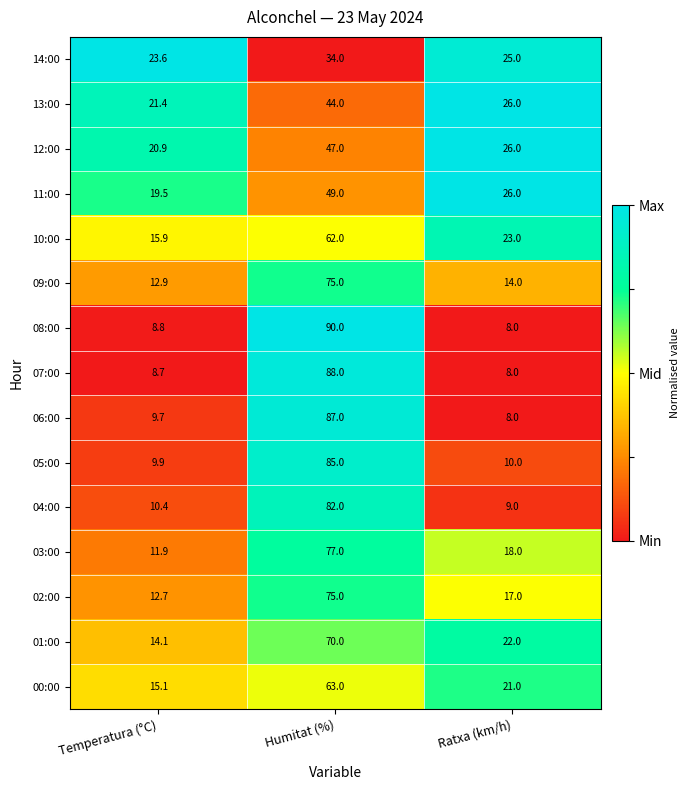

Is the value of 01:00 at Humitat (%) greater than the value of 14:00 at Temperatura (°C)?

Yes